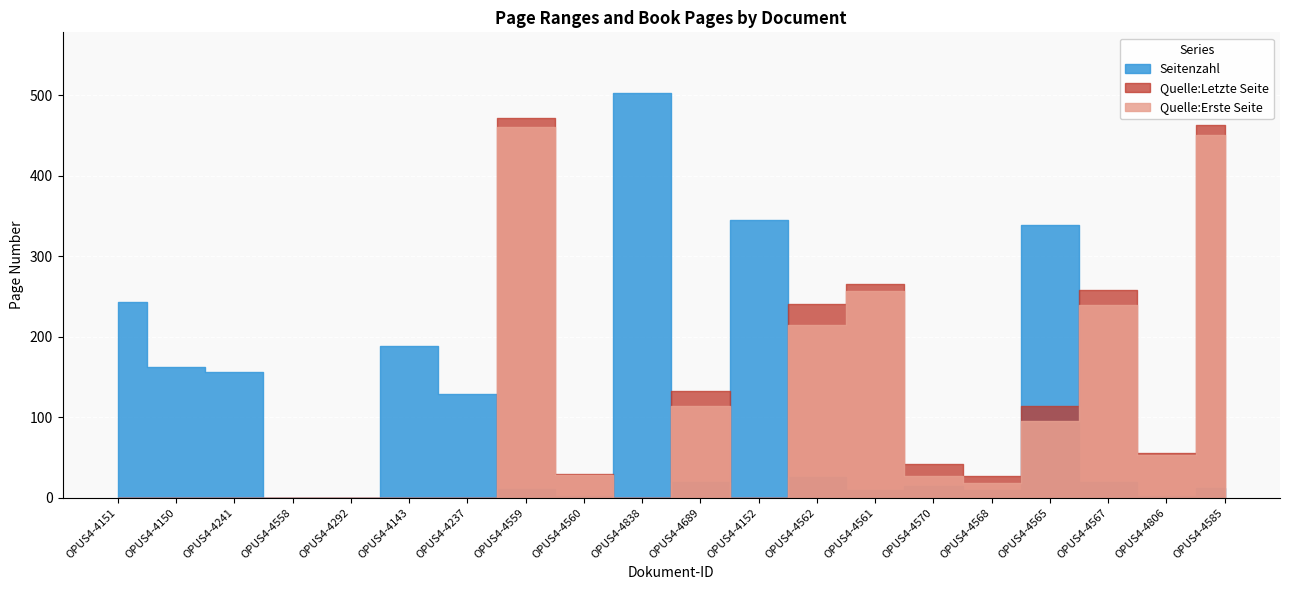

At how many categories does at least one series exceed 169?

10